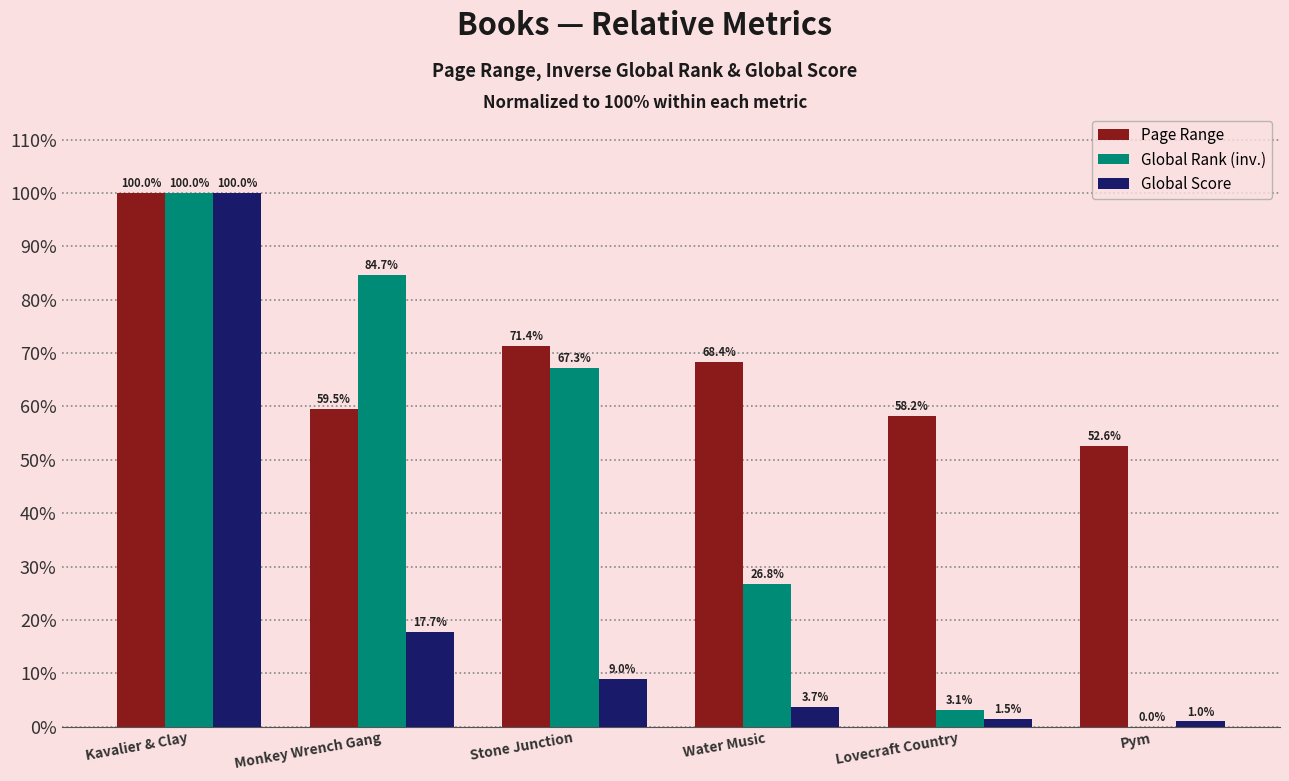

At which label is Page Range closest to 76?

Stone Junction